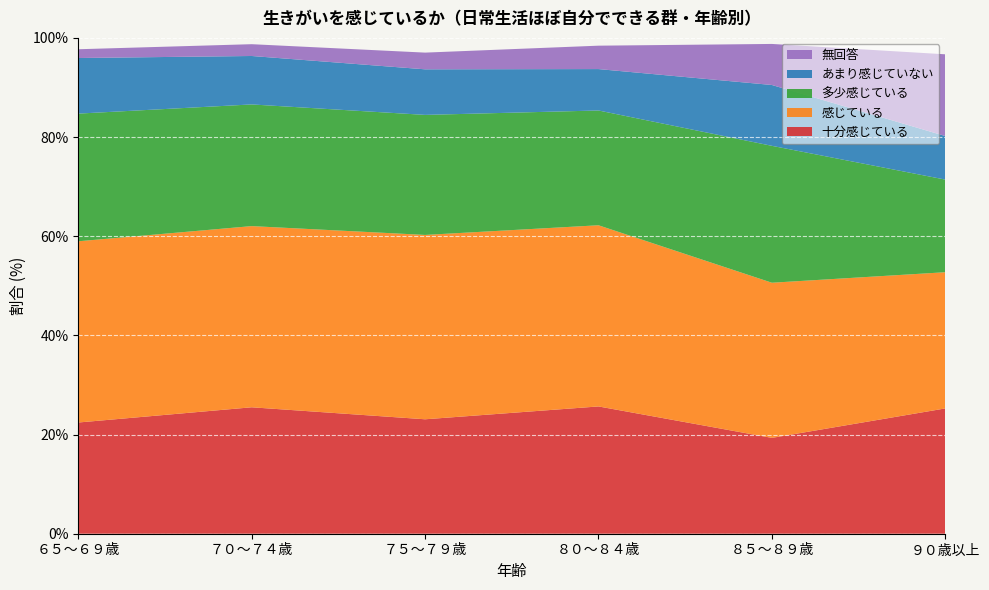

Reading right to left, transcribe all the data shown in this chart.

十分感じている: 25.3	19.3	25.7	23.1	25.5	22.4
感じている: 27.5	31.3	36.5	37.2	36.5	36.5
多少感じている: 18.7	27.6	23.1	24.2	24.5	25.8
あまり感じていない: 8.8	12.3	8.3	9.2	9.8	11.2
無回答: 16.5	8.3	4.7	3.4	2.4	1.8